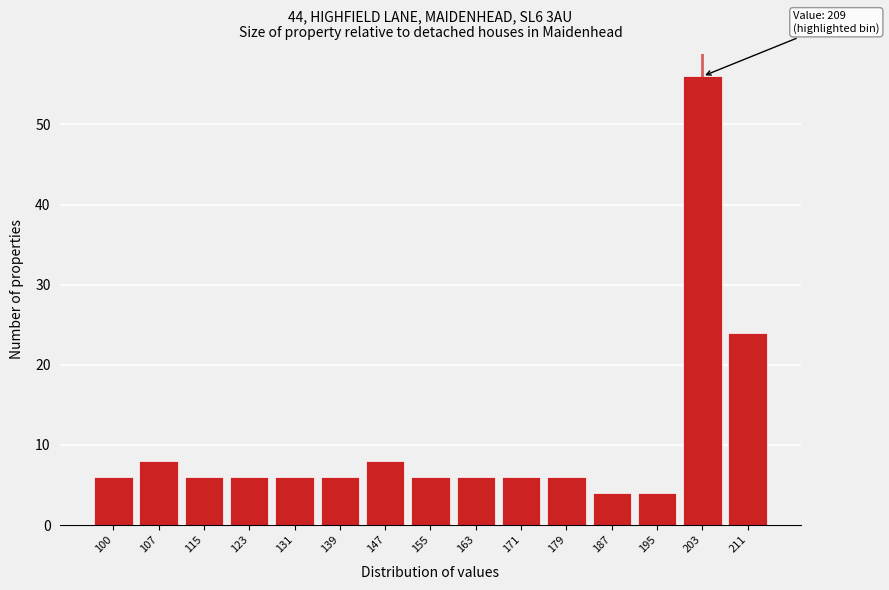

Reading left to right, what are all the values shown in this chart?

100=6	107=8	115=6	123=6	131=6	139=6	147=8	155=6	163=6	171=6	179=6	187=4	195=4	203=56	211=24